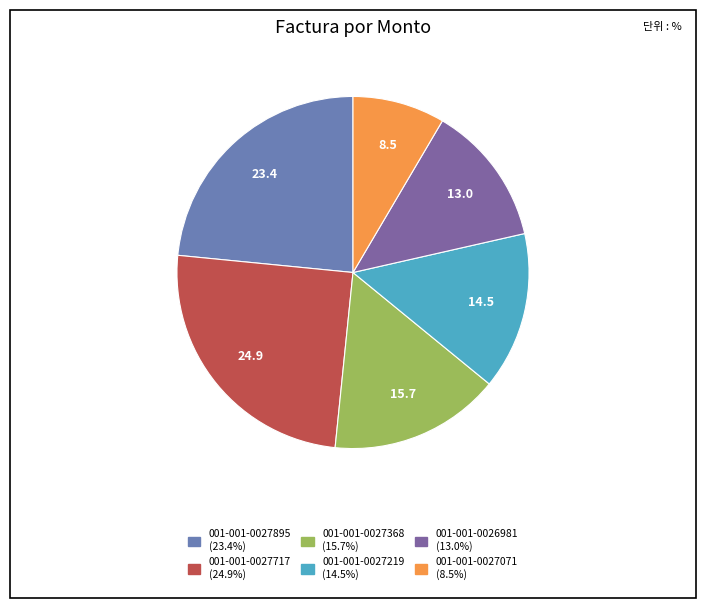

What is the smallest slice in the pie chart?

001-001-0027071